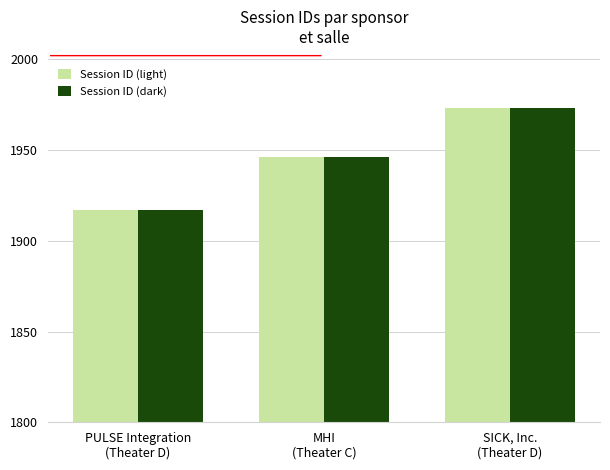

What is the sum of all Session ID (light) values?

5836